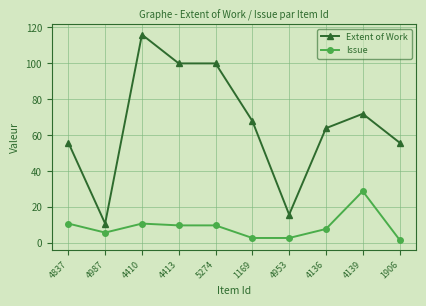

Which series has the largest range (max minus min)?

Extent of Work